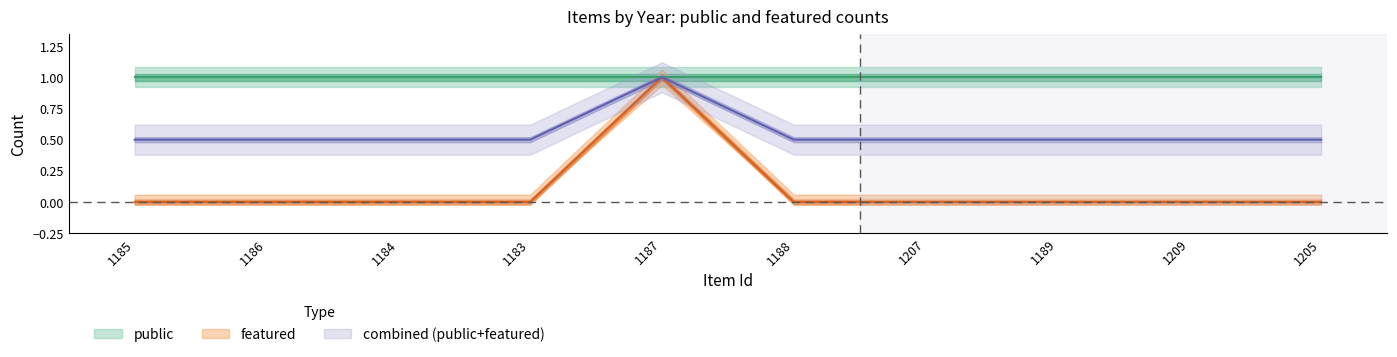

What is the change in value from 1183 to 1187?

+1